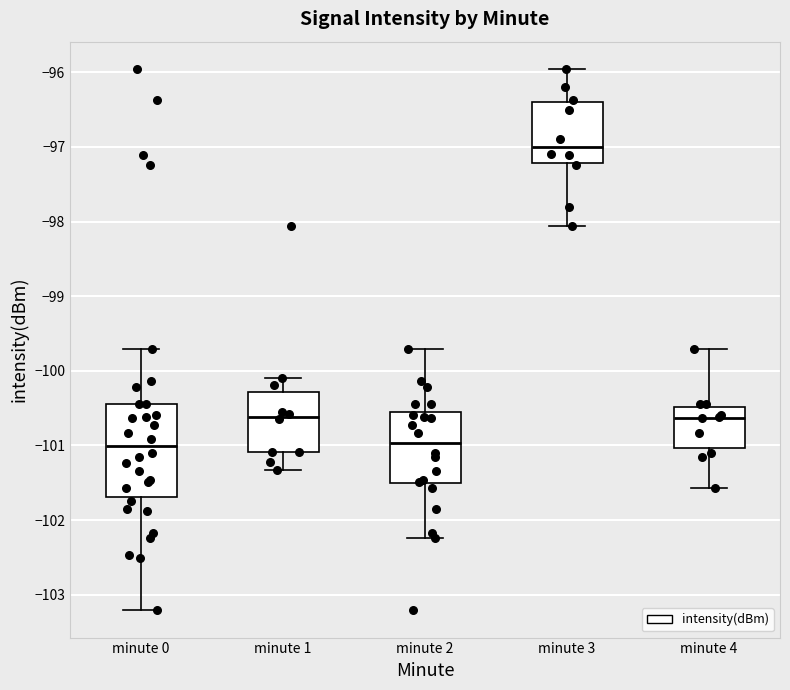

Which box is the tallest, from its lower edge to its upper edge?

minute 0